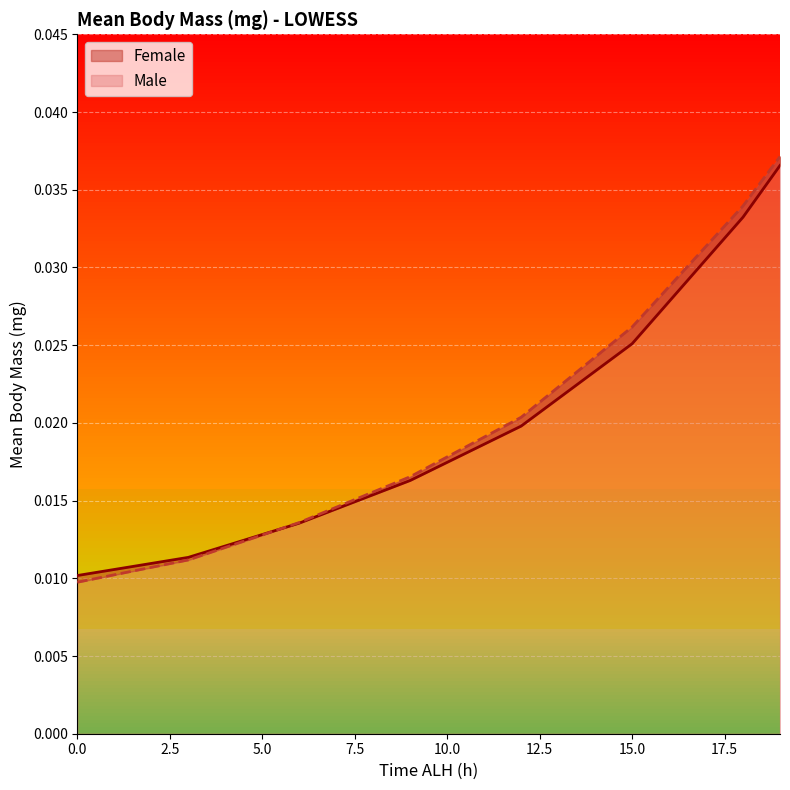

Rank the series by their average value, from lowest to highest.

Female, Male